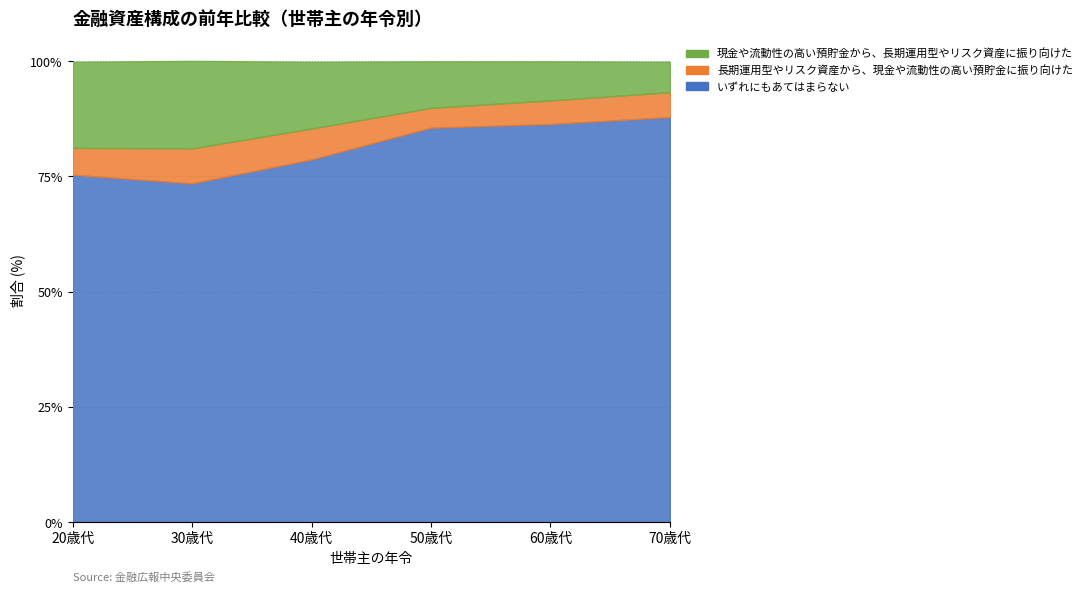

At how many categories does at least one series exceed 62?

6